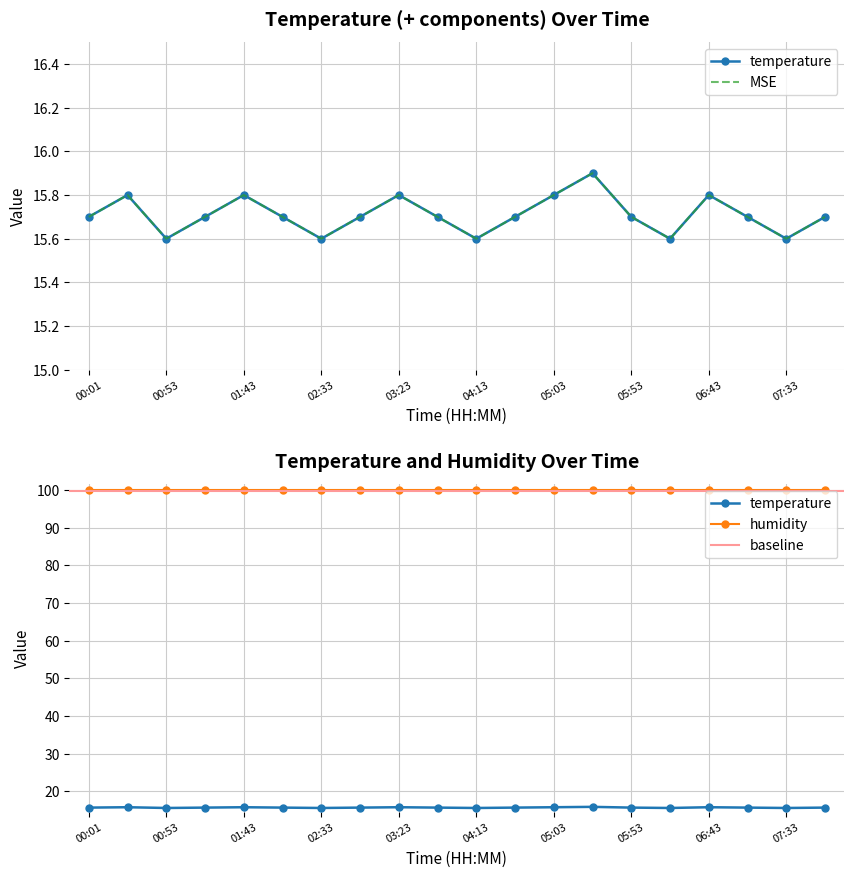

Is it true that the value at 00:28 is 4.2?

False